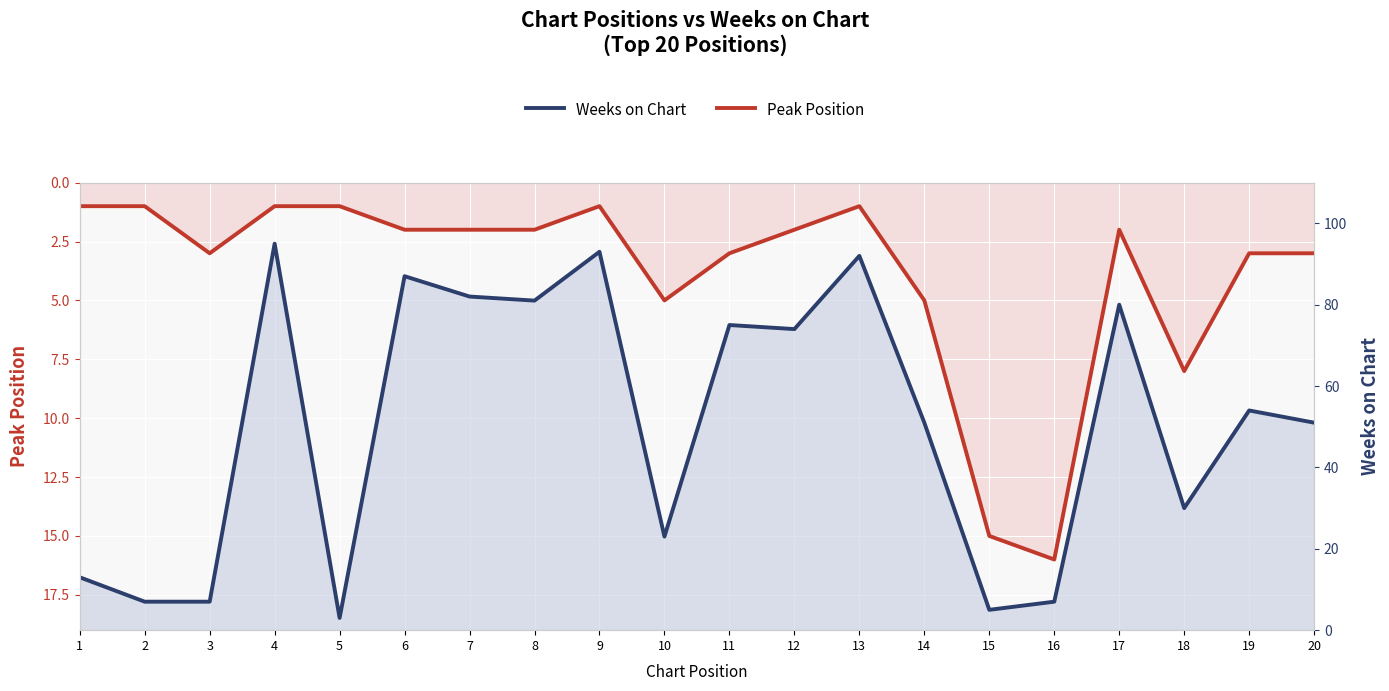

What is the lowest value of the Weeks on Chart series?

3